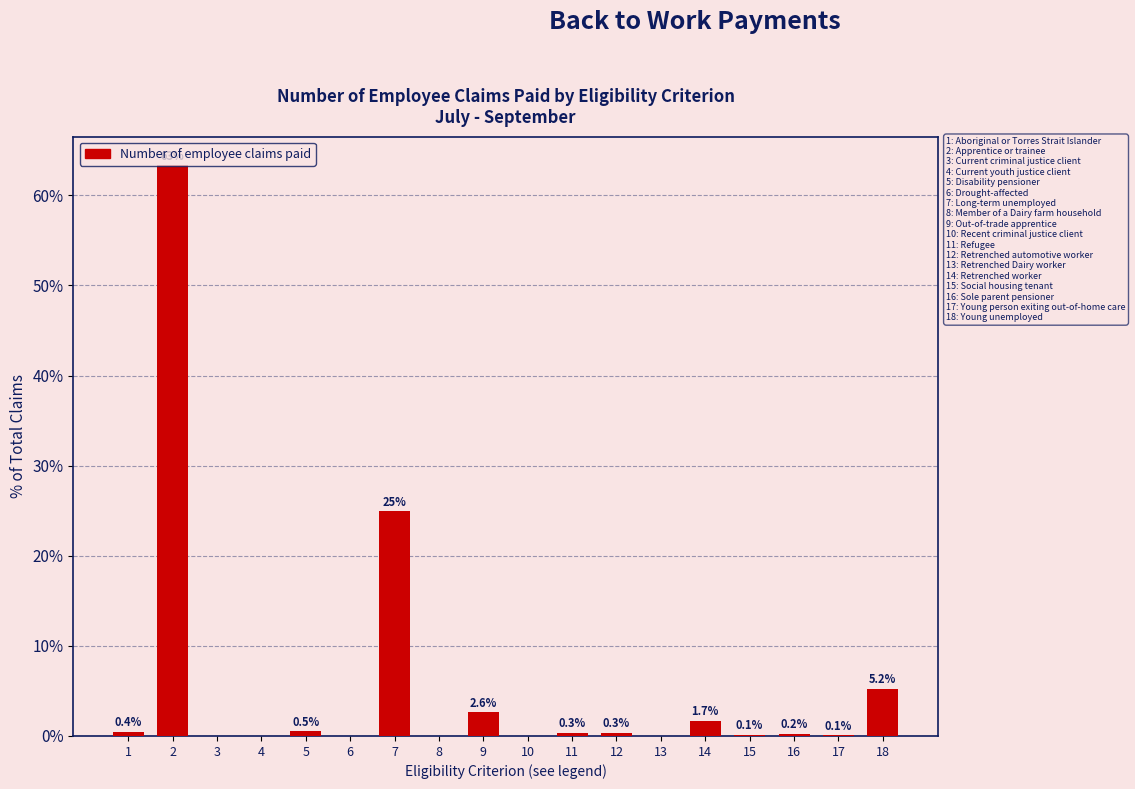

What is the sum of the values at 5 and 13?

0.5